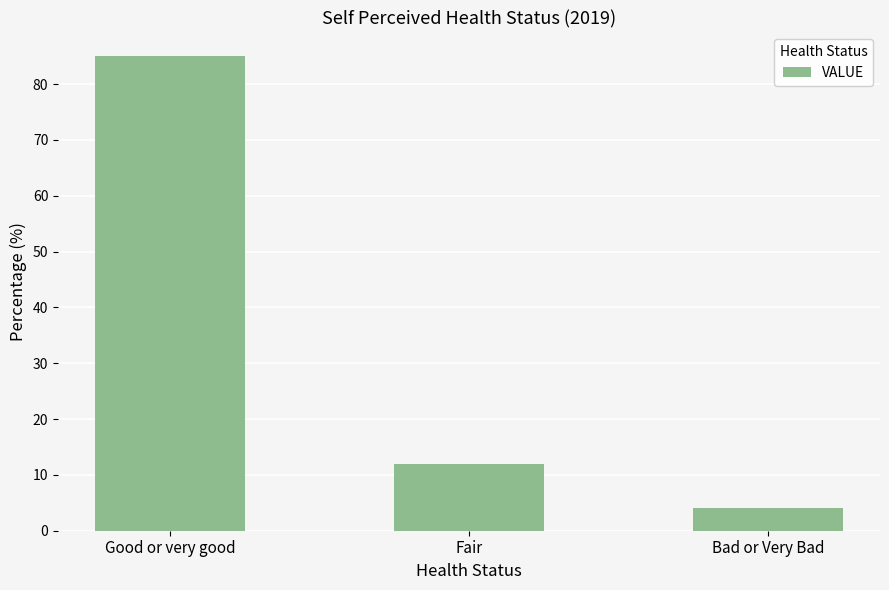

Approximately how many times larger is the value at Fair compared to Good or very good?

0.1